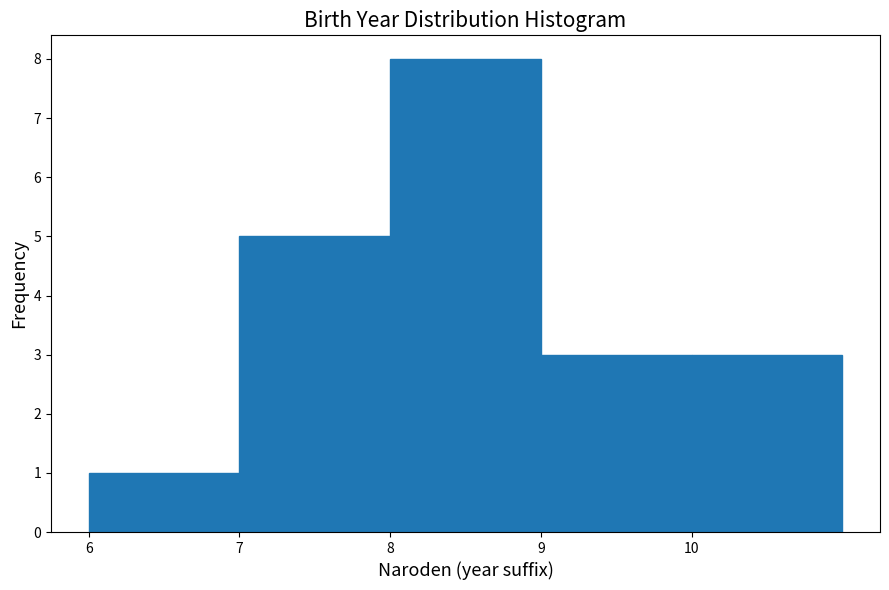

What is the height of the bar covering 6 to 7 on the x-axis? The values are not printed on the chart, so give them approximately, as read against the axis.

1